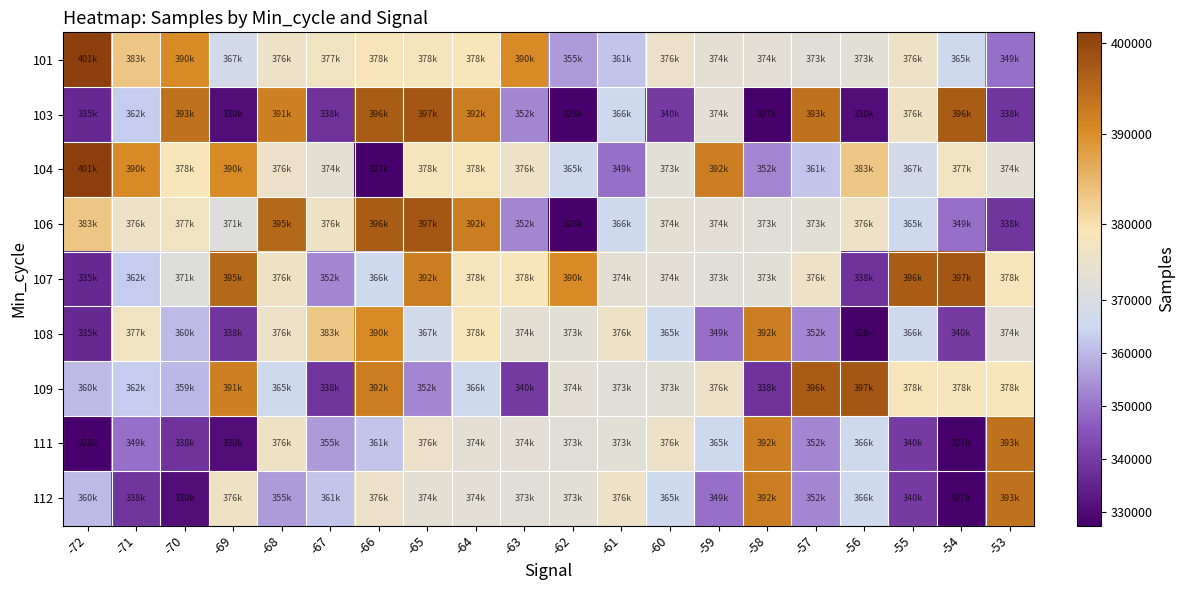

Count the number of data series in this chart.

9